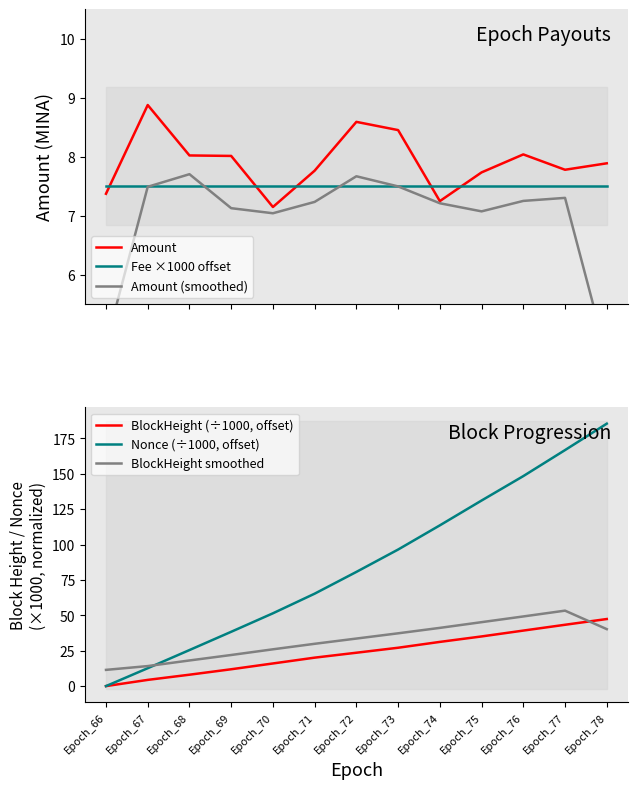

Reading left to right, what are all the values shown in this chart?

Amount: Epoch_66=7.4	Epoch_67=8.9	Epoch_68=8.0	Epoch_69=8.0	Epoch_70=7.1	Epoch_71=7.8	Epoch_72=8.6	Epoch_73=8.5	Epoch_74=7.2	Epoch_75=7.7	Epoch_76=8.0	Epoch_77=7.8	Epoch_78=7.9
Fee ×1000 offset: Epoch_66=7.5	Epoch_67=7.5	Epoch_68=7.5	Epoch_69=7.5	Epoch_70=7.5	Epoch_71=7.5	Epoch_72=7.5	Epoch_73=7.5	Epoch_74=7.5	Epoch_75=7.5	Epoch_76=7.5	Epoch_77=7.5	Epoch_78=7.5
Amount (smoothed): Epoch_66=4.8	Epoch_67=7.5	Epoch_68=7.7	Epoch_69=7.1	Epoch_70=7.0	Epoch_71=7.2	Epoch_72=7.7	Epoch_73=7.5	Epoch_74=7.2	Epoch_75=7.1	Epoch_76=7.3	Epoch_77=7.3	Epoch_78=4.6
BlockHeight (÷1000, offset): Epoch_66=0.0	Epoch_67=4.4	Epoch_68=8.0	Epoch_69=11.9	Epoch_70=16.0	Epoch_71=20.1	Epoch_72=23.6	Epoch_73=27.1	Epoch_74=31.2	Epoch_75=35.1	Epoch_76=39.2	Epoch_77=43.3	Epoch_78=47.4
Nonce (÷1000, offset): Epoch_66=0.0	Epoch_67=12.6	Epoch_68=25.5	Epoch_69=38.4	Epoch_70=51.4	Epoch_71=65.3	Epoch_72=80.7	Epoch_73=96.5	Epoch_74=113.6	Epoch_75=131.2	Epoch_76=148.4	Epoch_77=166.8	Epoch_78=185.5
BlockHeight smoothed: Epoch_66=11.5	Epoch_67=14.1	Epoch_68=18.1	Epoch_69=22.0	Epoch_70=26.0	Epoch_71=29.9	Epoch_72=33.6	Epoch_73=37.3	Epoch_74=41.1	Epoch_75=45.2	Epoch_76=49.2	Epoch_77=53.3	Epoch_78=40.2